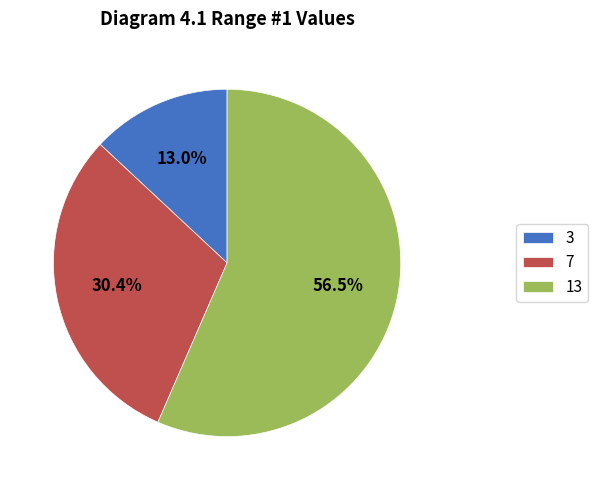

To the nearest percent, what percentage of the pie is 3?

13%